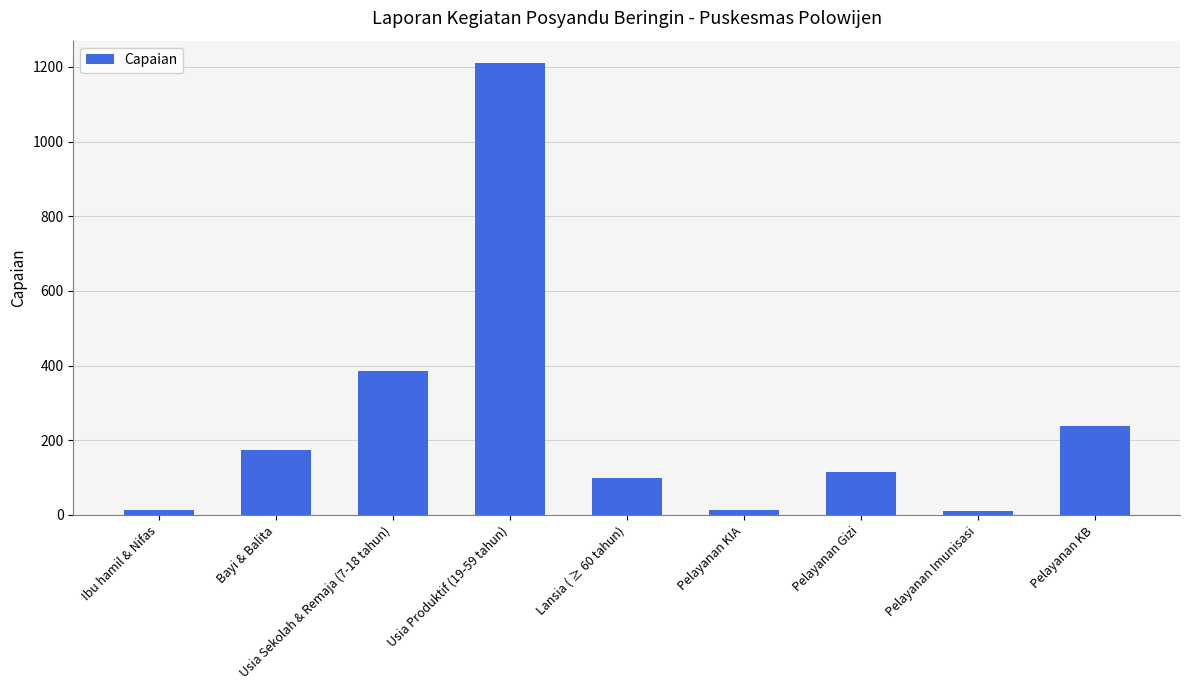

Is it true that the value at Pelayanan Gizi is 38?

False